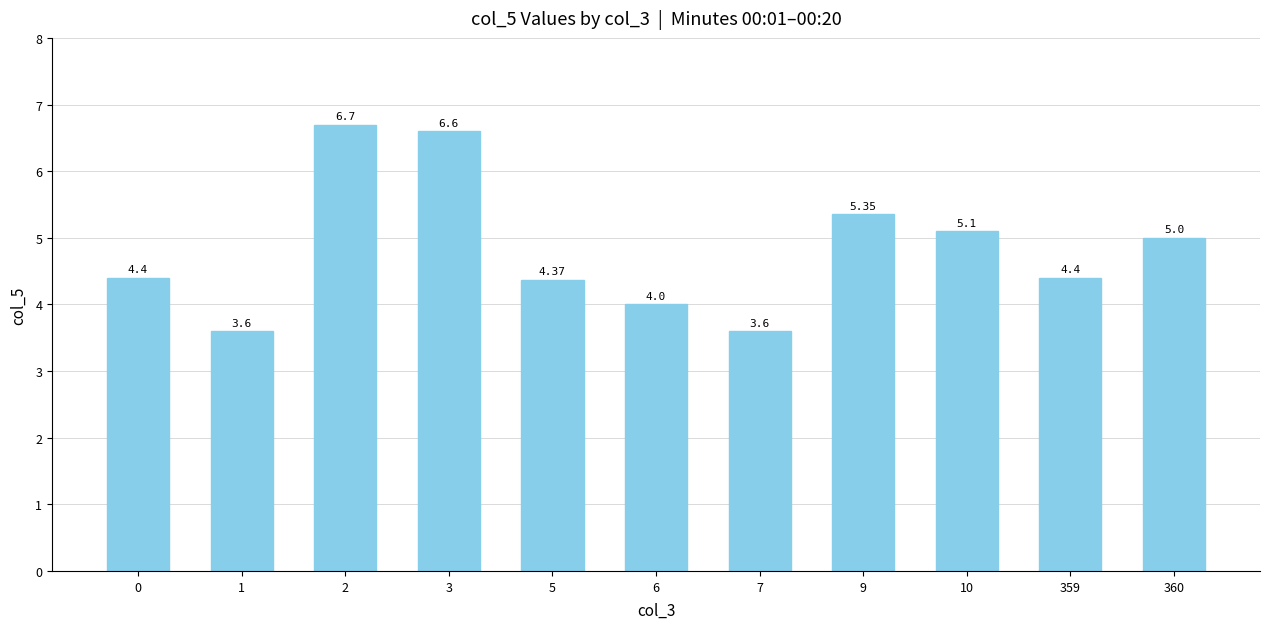

How many data points does each series have?

11